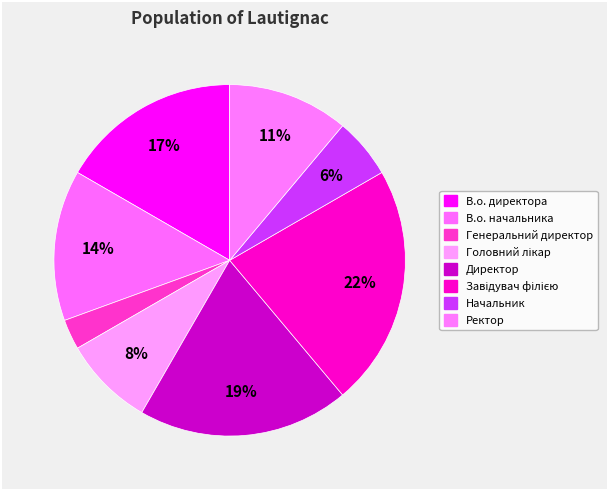

Count the number of slices in the pie.

8